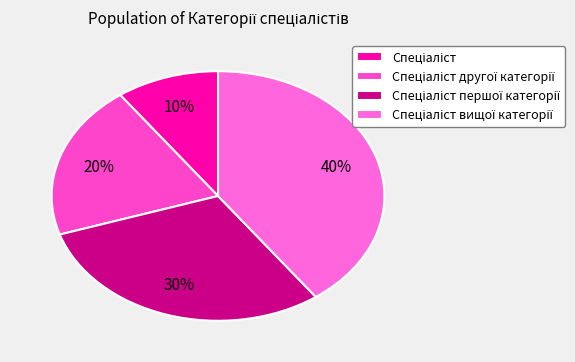

What percentage is the Спеціаліст вищої категорії slice, to the nearest percent?

40%